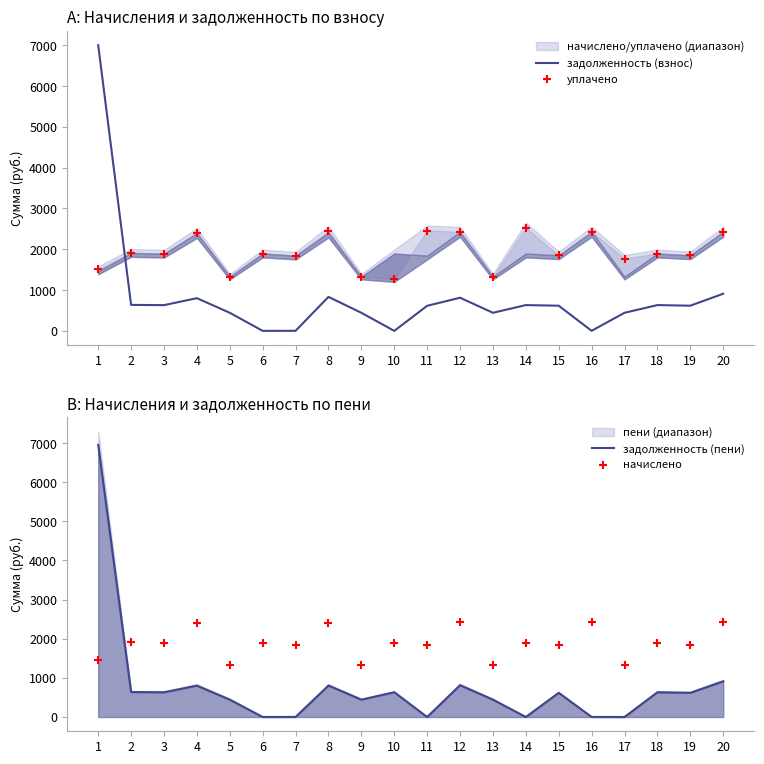

Is the value of задолженность (взнос) at 17 greater than the value of начислено at 17?

No